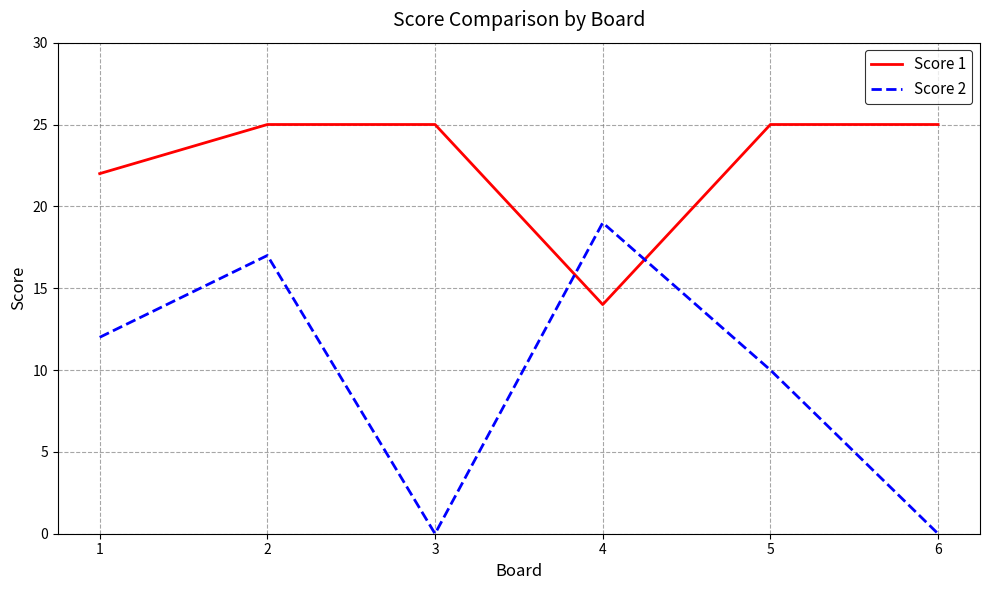

Rank the series by their maximum value, from highest to lowest.

Score 1, Score 2